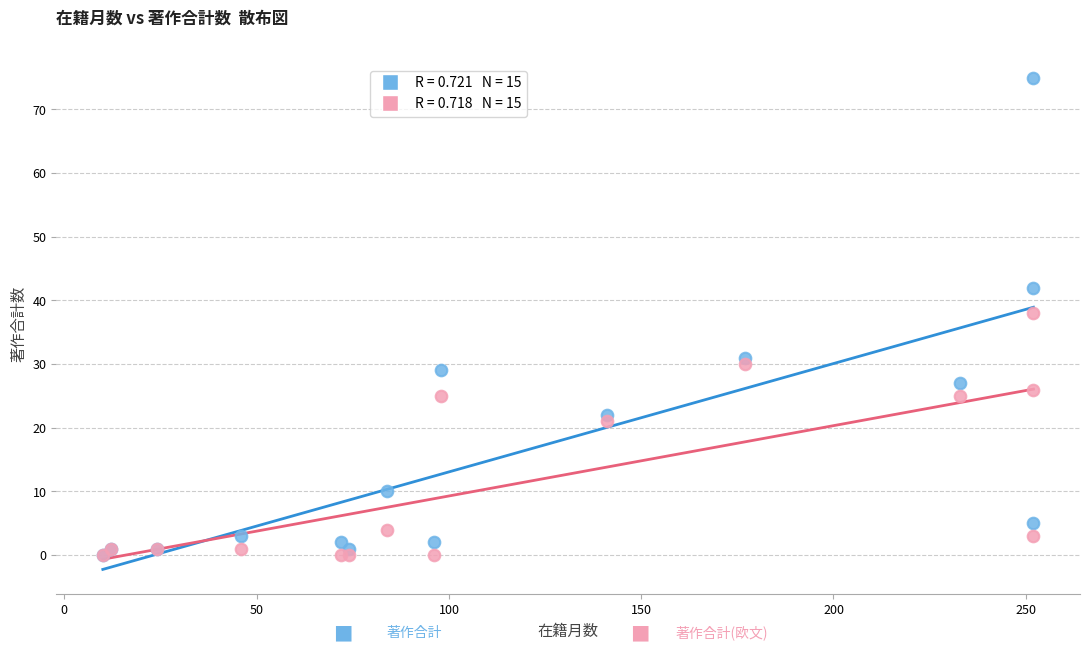

Across all series, what Y value is closest to 37?

38